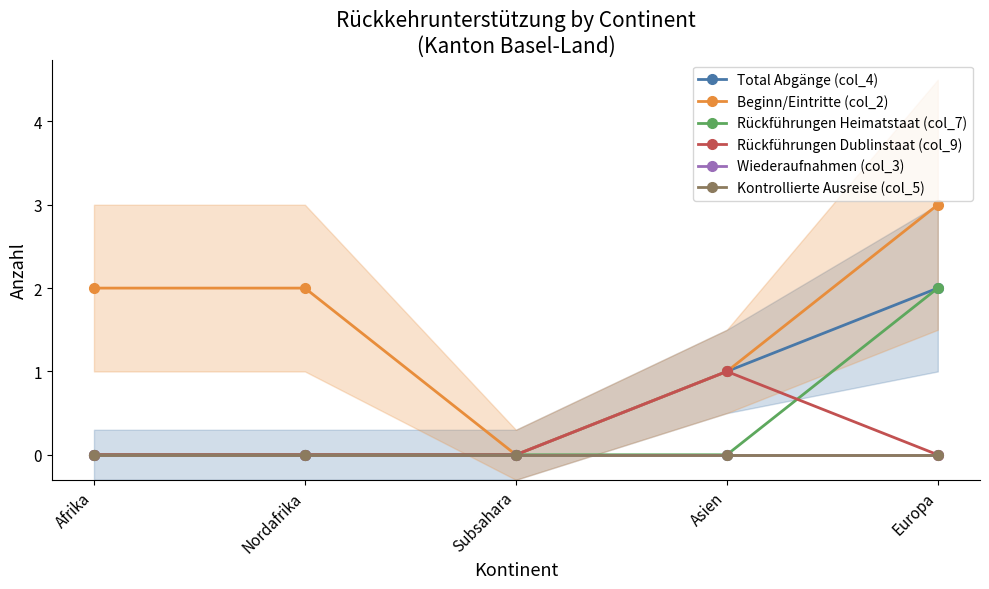

What position from the left is Nordafrika?

2